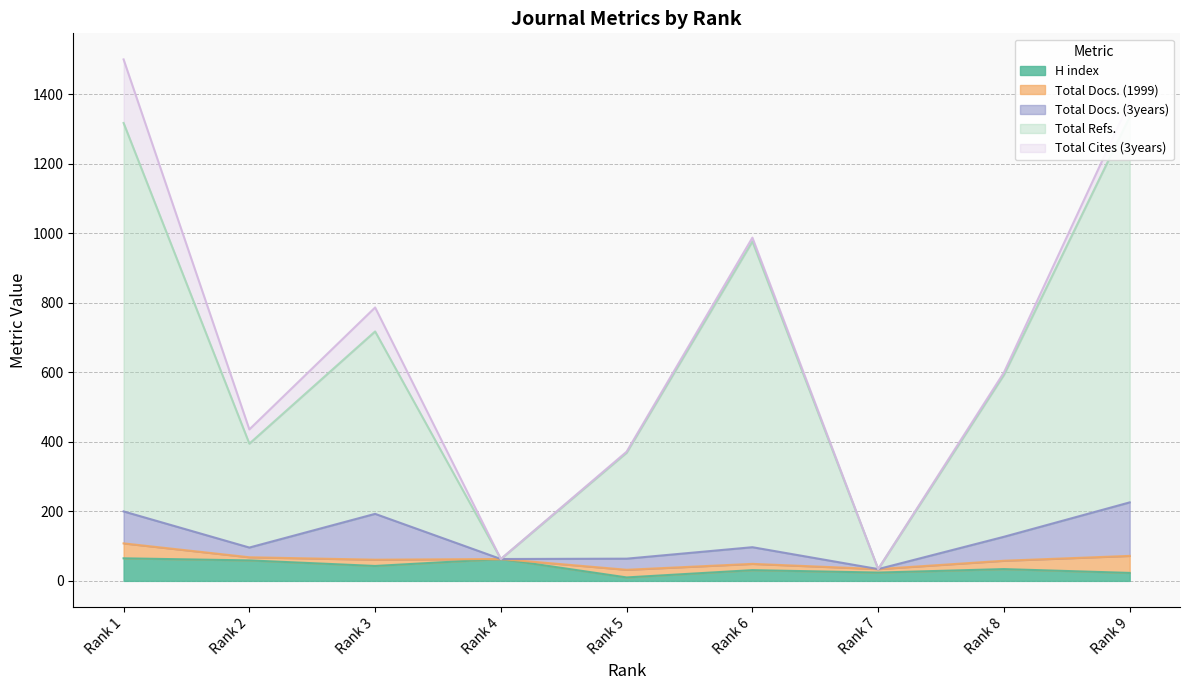

Where is Total Docs. (1999) nearest to the value 24?

Rank 8